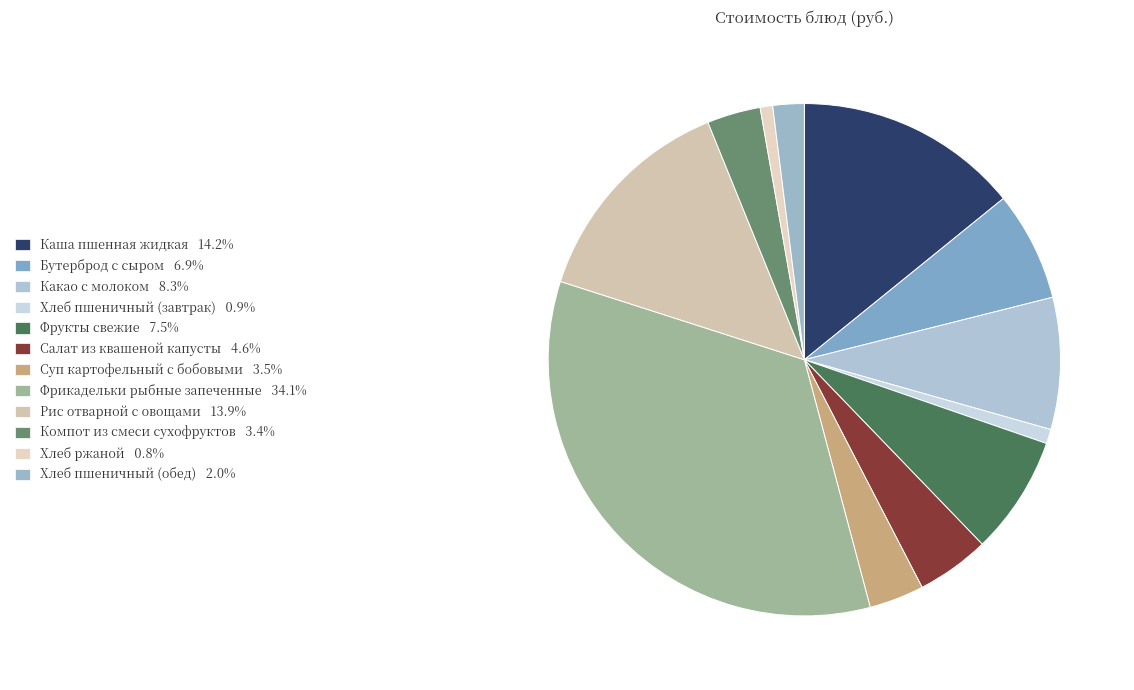

Is there a majority slice in this chart?

No